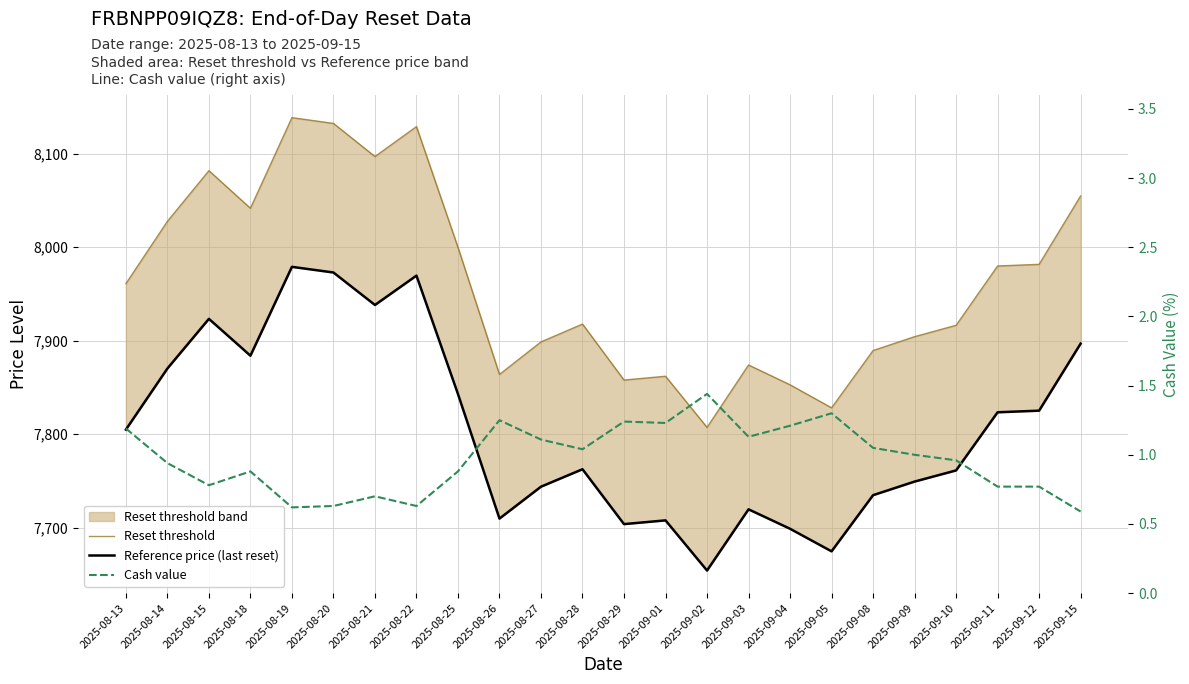

Reading right to left, list all the values displayed in this chart.

Reset threshold: 2025-09-15=8054.9	2025-09-12=7981.7	2025-09-11=7980.0	2025-09-10=7916.5	2025-09-09=7904.4	2025-09-08=7889.5	2025-09-05=7828.3	2025-09-04=7852.9	2025-09-03=7874.1	2025-09-02=7807.3	2025-09-01=7862.1	2025-08-29=7858.0	2025-08-28=7917.9	2025-08-27=7898.8	2025-08-26=7864.0	2025-08-25=7999.9	2025-08-22=8129.1	2025-08-21=8097.1	2025-08-20=8132.5	2025-08-19=8138.7	2025-08-18=8041.7	2025-08-15=8081.9	2025-08-14=8027.7	2025-08-13=7961.1
Reference price (last reset): 2025-09-15=7896.9	2025-09-12=7825.2	2025-09-11=7823.5	2025-09-10=7761.3	2025-09-09=7749.4	2025-09-08=7734.8	2025-09-05=7674.8	2025-09-04=7698.9	2025-09-03=7719.7	2025-09-02=7654.2	2025-09-01=7707.9	2025-08-29=7703.9	2025-08-28=7762.6	2025-08-27=7743.9	2025-08-26=7709.8	2025-08-25=7843.0	2025-08-22=7969.7	2025-08-21=7938.3	2025-08-20=7973.0	2025-08-19=7979.1	2025-08-18=7884.1	2025-08-15=7923.4	2025-08-14=7870.3	2025-08-13=7805.0
Cash value: 2025-09-15=0.6	2025-09-12=0.8	2025-09-11=0.8	2025-09-10=1.0	2025-09-09=1.0	2025-09-08=1.1	2025-09-05=1.3	2025-09-04=1.2	2025-09-03=1.1	2025-09-02=1.4	2025-09-01=1.2	2025-08-29=1.2	2025-08-28=1.0	2025-08-27=1.1	2025-08-26=1.2	2025-08-25=0.9	2025-08-22=0.6	2025-08-21=0.7	2025-08-20=0.6	2025-08-19=0.6	2025-08-18=0.9	2025-08-15=0.8	2025-08-14=0.9	2025-08-13=1.2